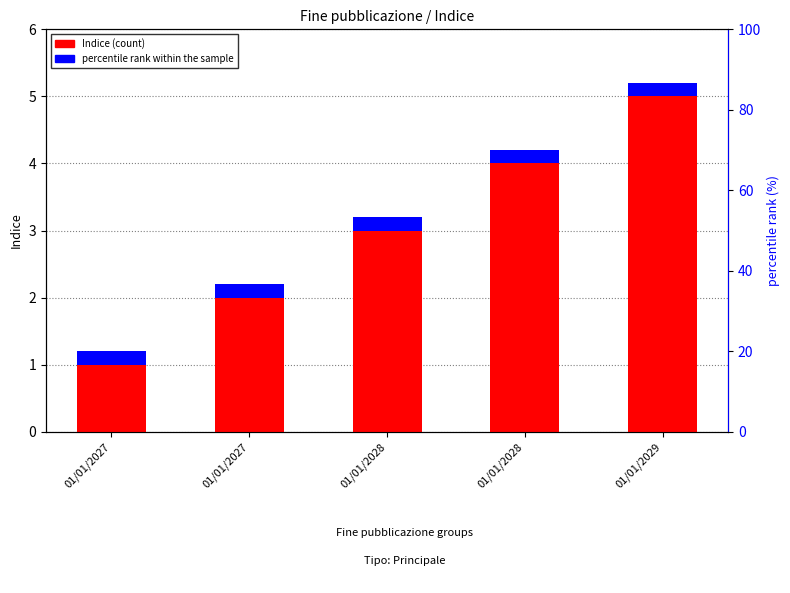

Between 01/01/2027 and 01/01/2028, which series saw the biggest shift?

Indice (count)